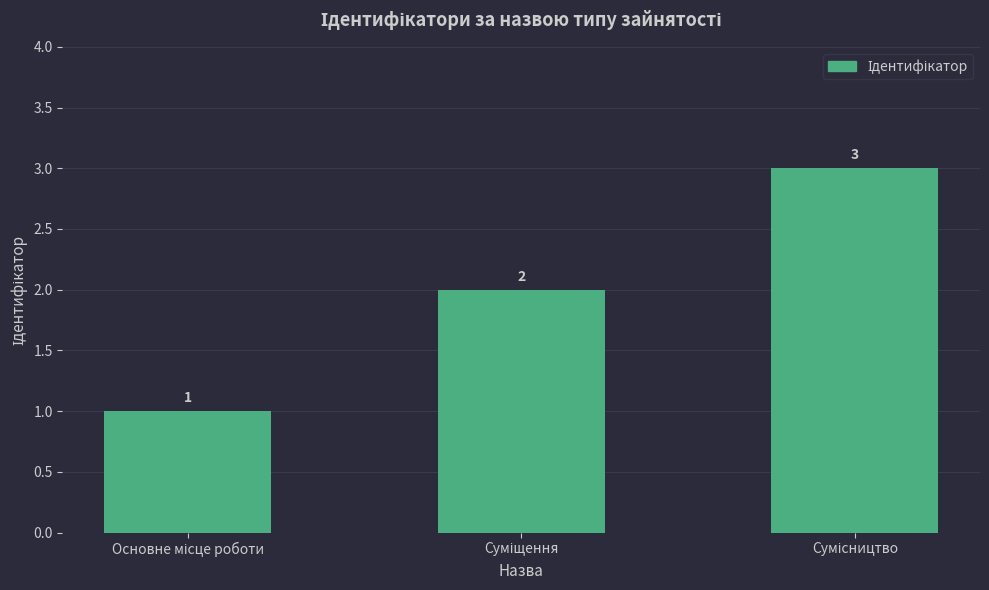

How many values are between 1 and 3?

3